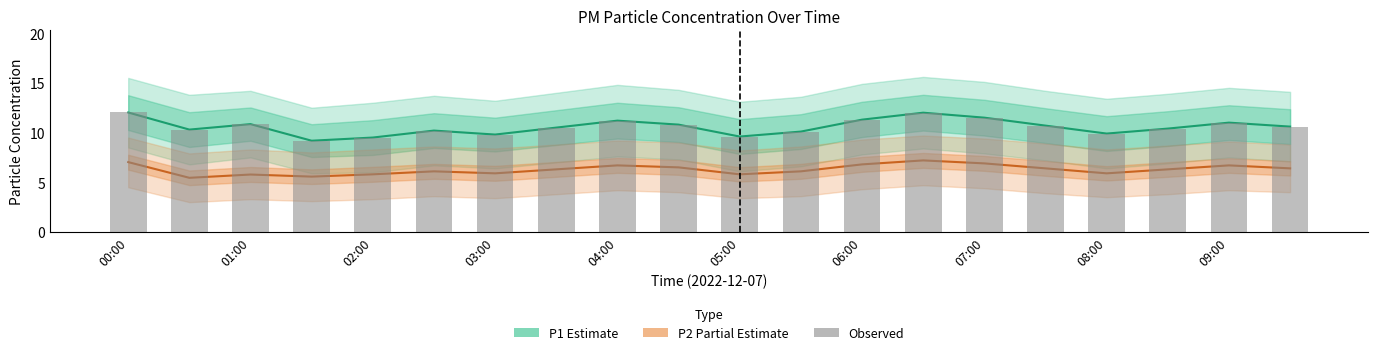

Where does the P2 (Partial) series first go above 6?

00:00